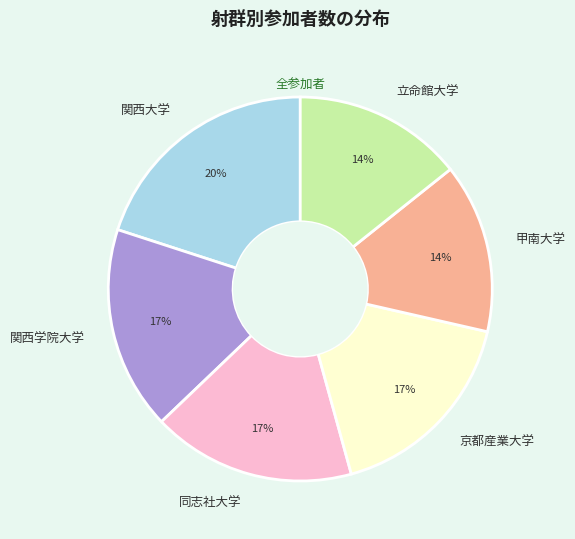

What is the ratio of the value at 関西学院大学 to the value at 甲南大学?

1.2